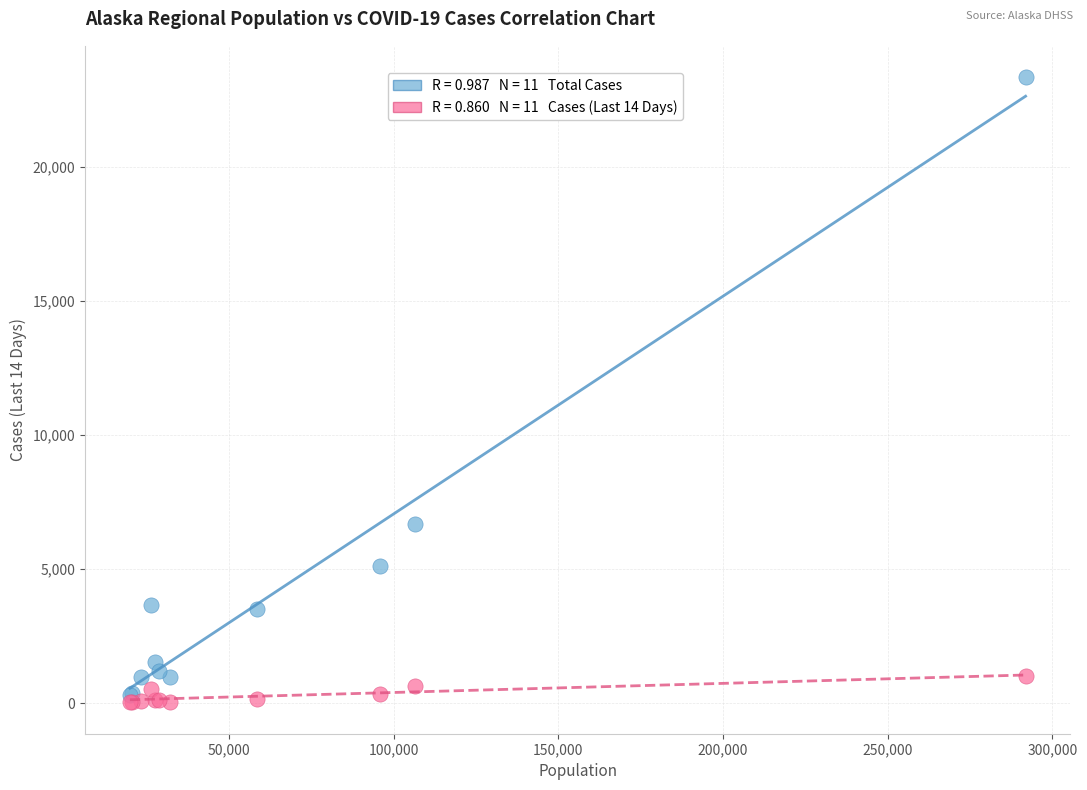

Across all series, what Y value is closest to 11684?

6687.0